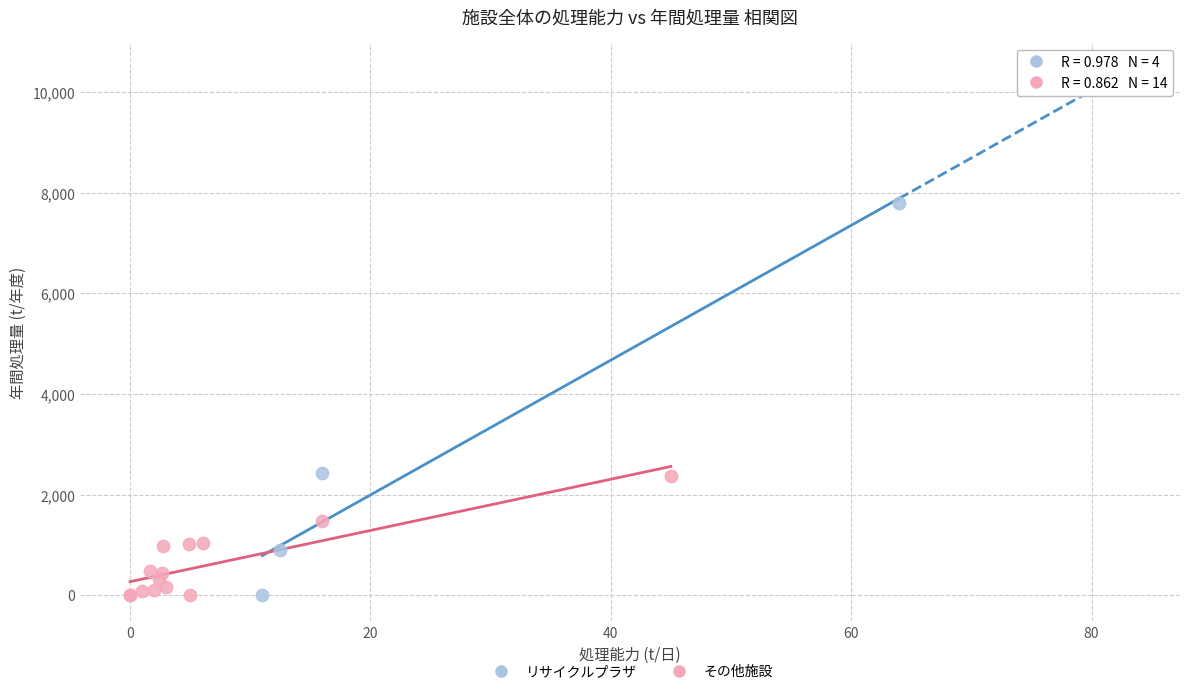

Which series has the largest Y range (max minus min)?

リサイクルプラザ